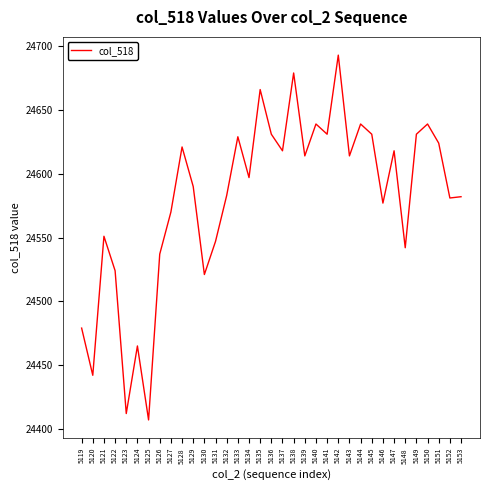

At which category does the data reach its first local peak?

5121